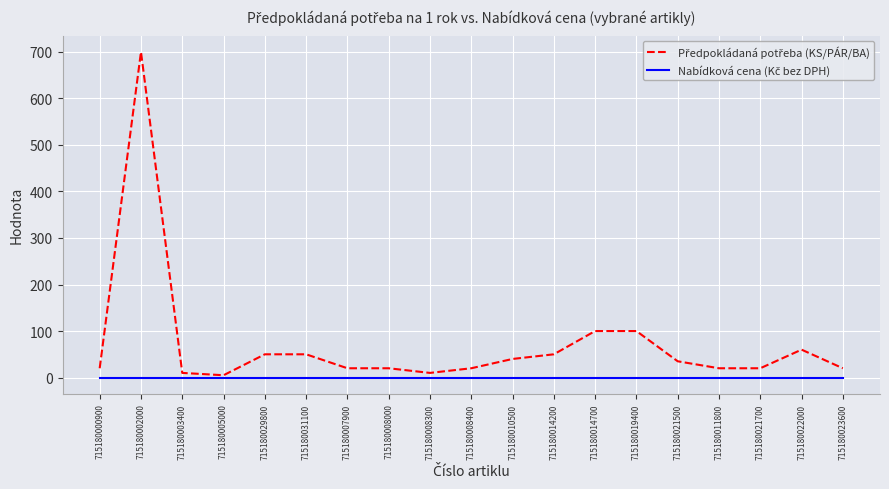

What is the greatest value displayed?

700